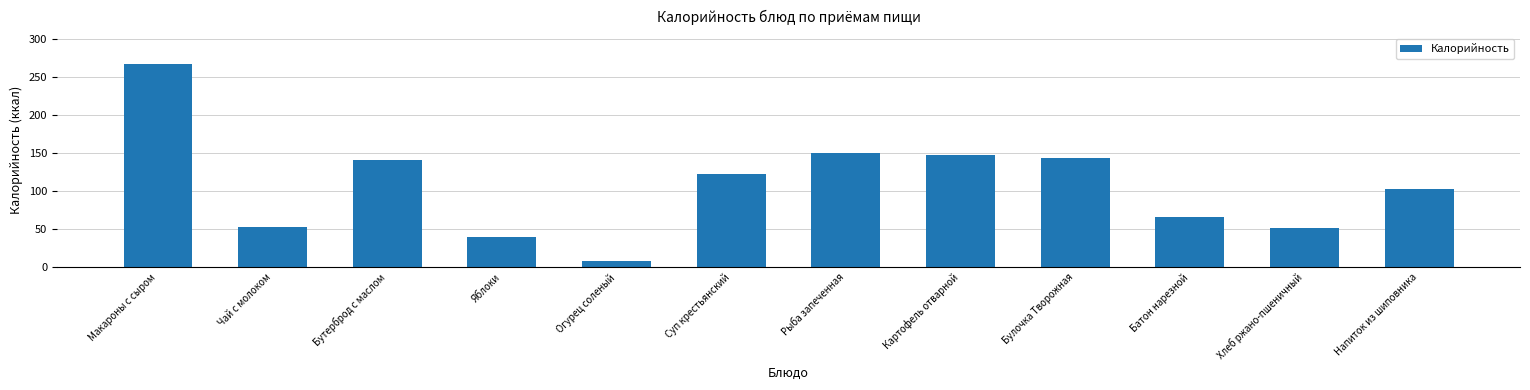

Reading left to right, transcribe all the data shown in this chart.

267.9	52.8	141.0	40.0	8.0	123.1	150.1	148.0	144.0	66.0	51.0	103.0